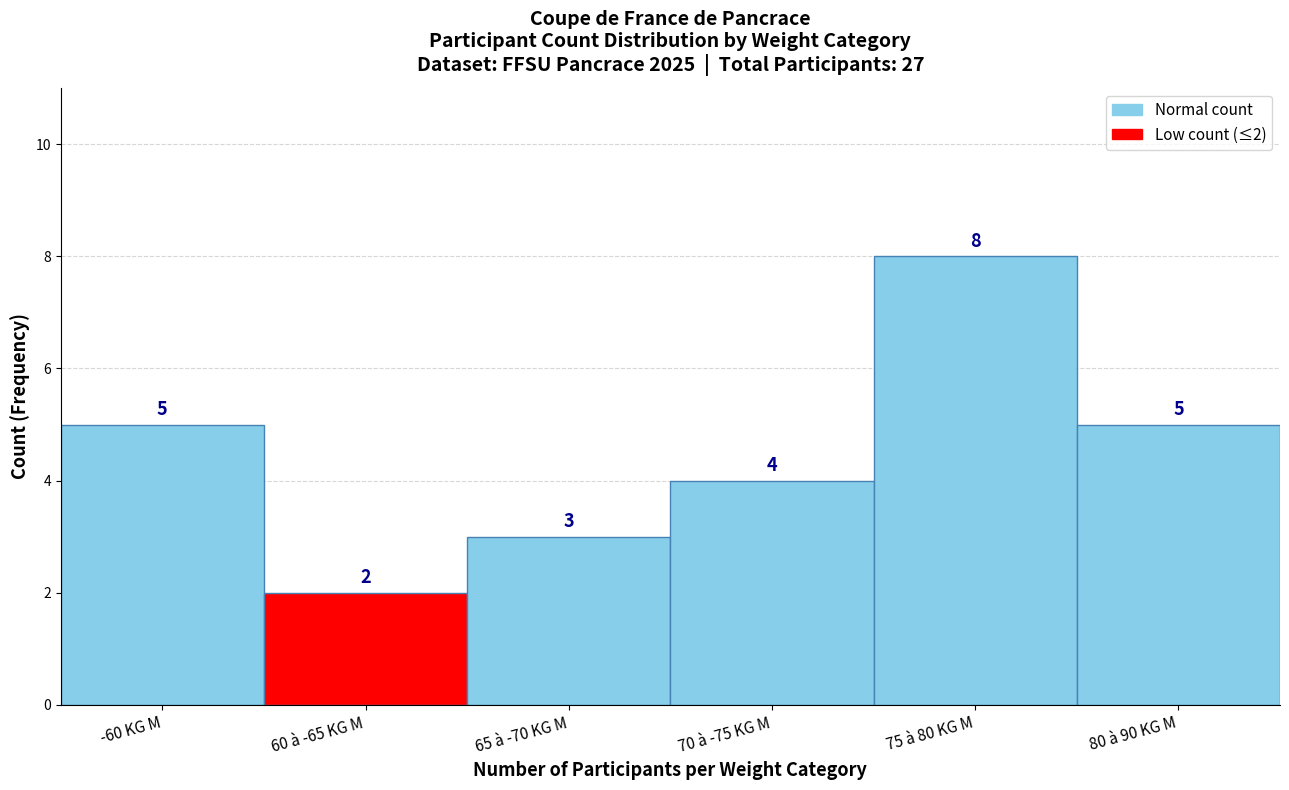

Reading right to left, transcribe all the data shown in this chart.

5	8	4	3	2	5